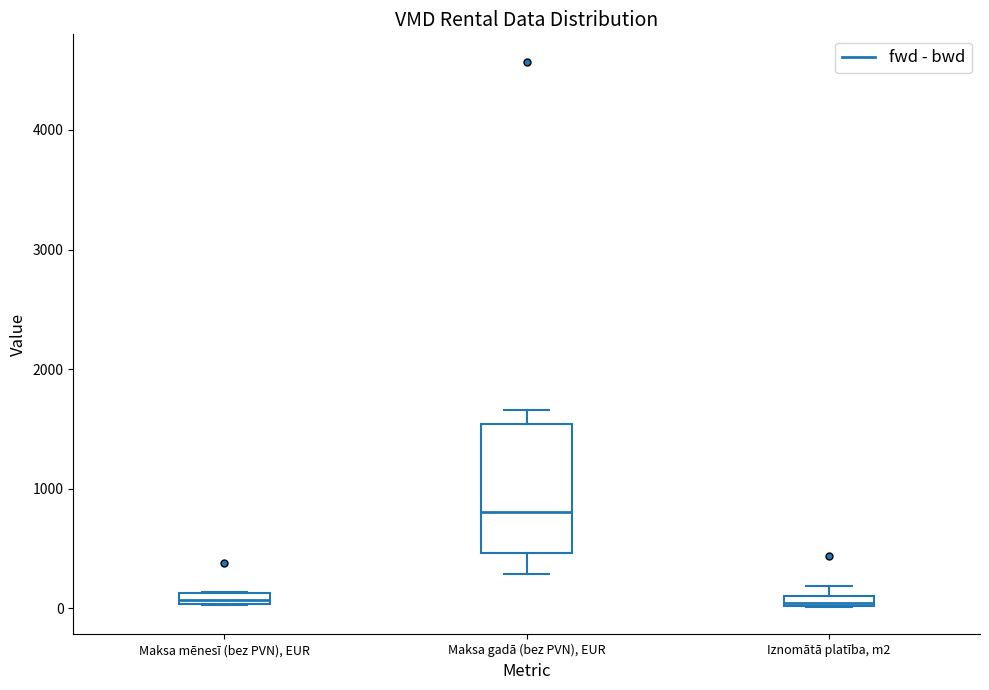

Which box is the tallest, from its lower edge to its upper edge?

Maksa gadā (bez PVN), EUR